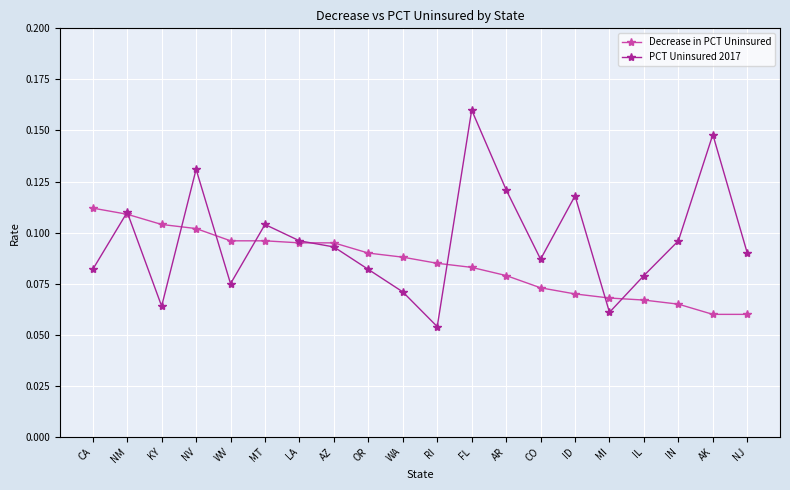

How many categories are shown in the chart?

20